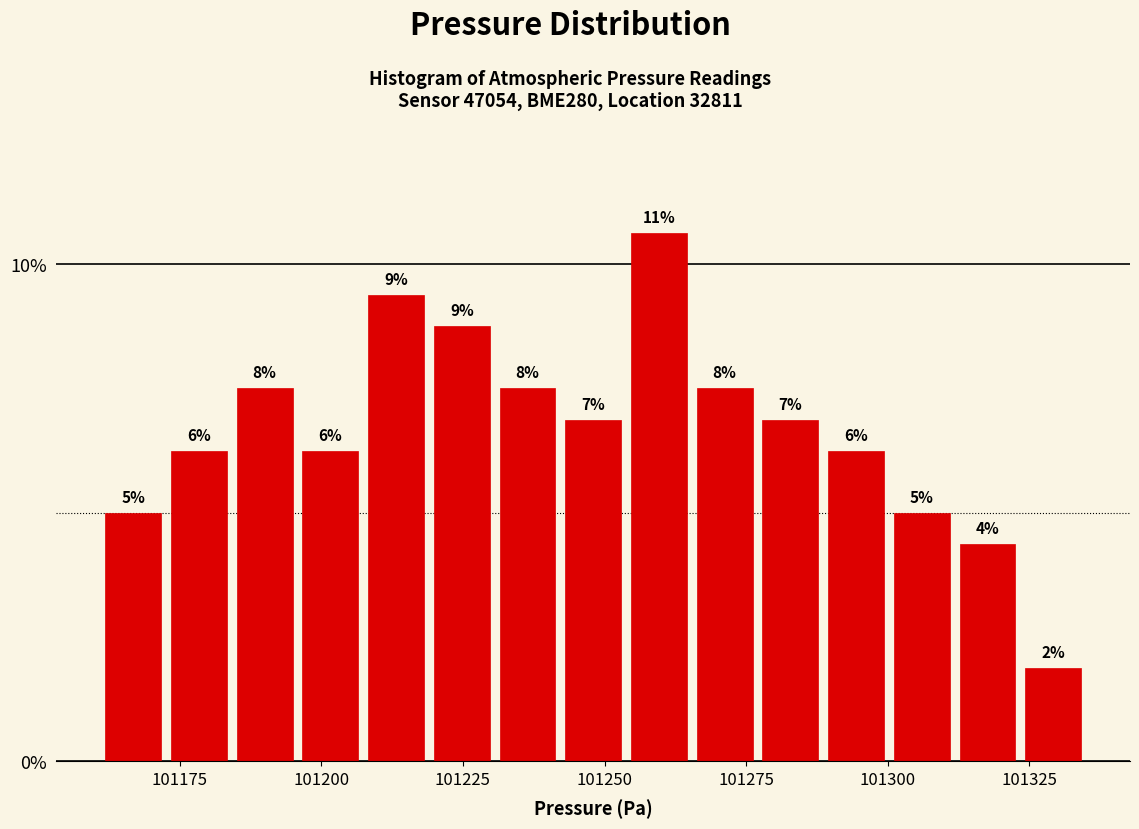

Read against the x-axis, roughly where is the centre of the tallest bar?

101260